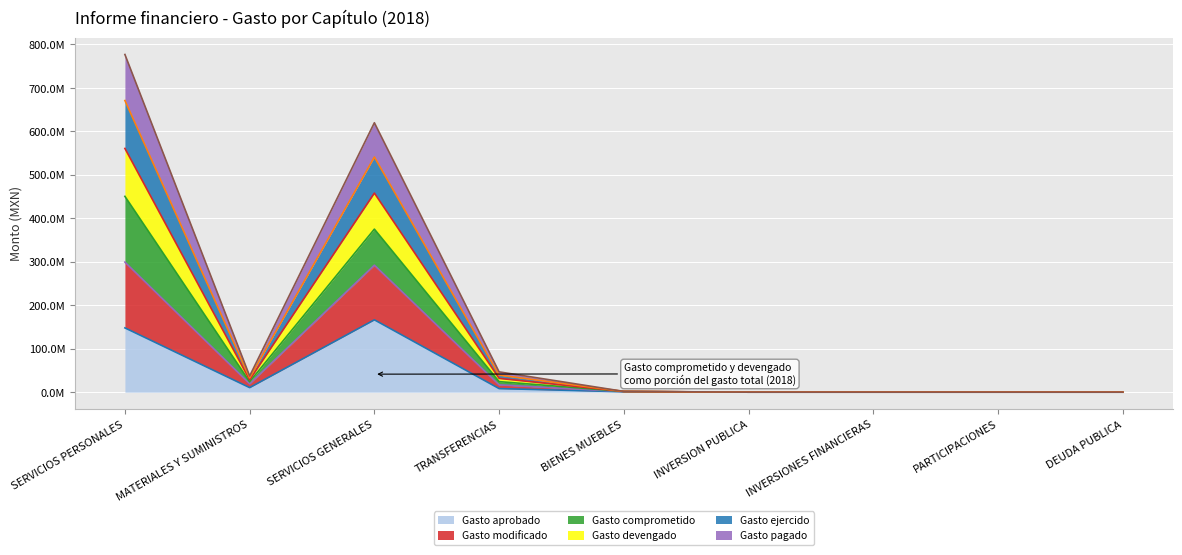

At which category is the sum across all series the highest?

SERVICIOS PERSONALES